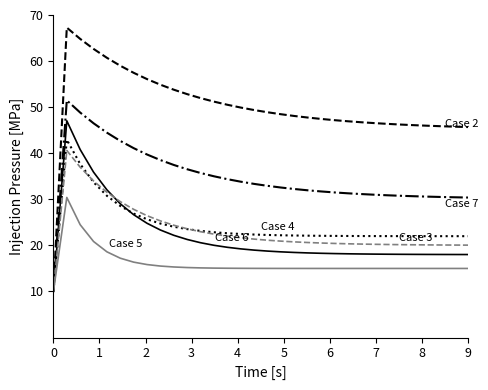

What is the minimum value shown in the chart?

10.0